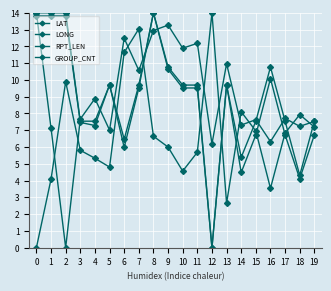

How many positive values does the LAT series have?

19